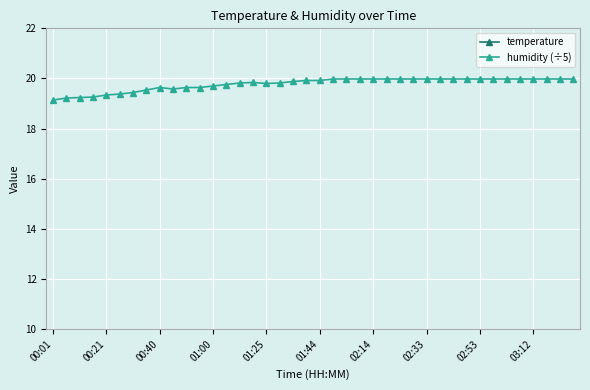

What is the highest value of the humidity (÷5) series?

20.0